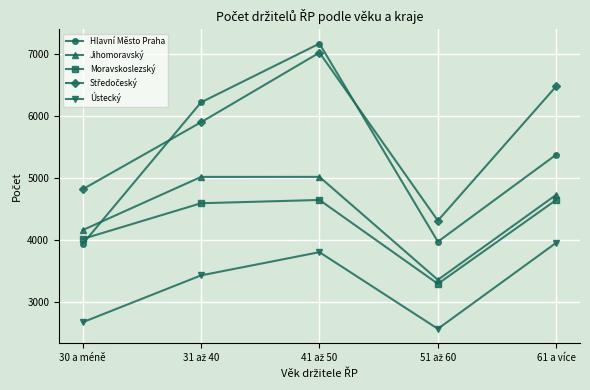

How many lines are shown in the chart?

5